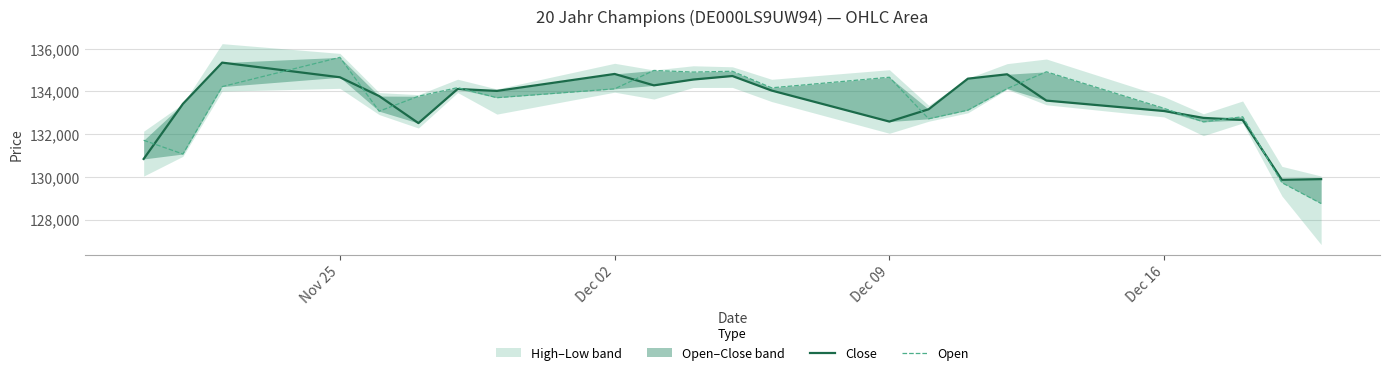

Which series has the largest total across all categories?

Close